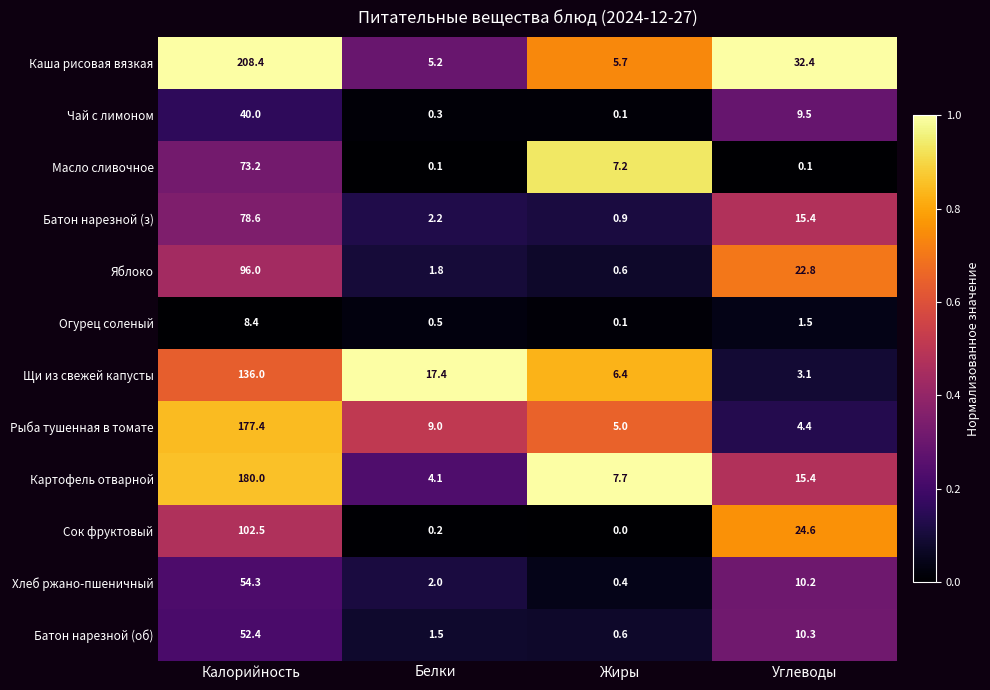

What is the approximate value of Хлеб ржано-пшеничный at Жиры?

0.4